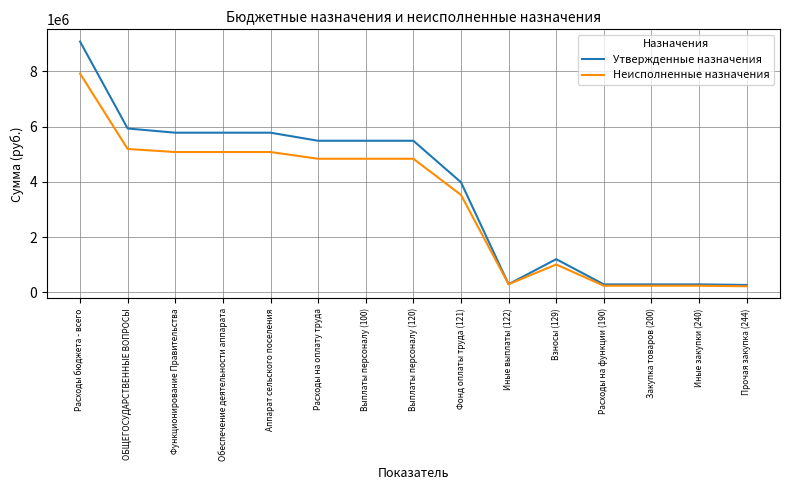

Which series has the widest spread of values?

Утвержденные назначения